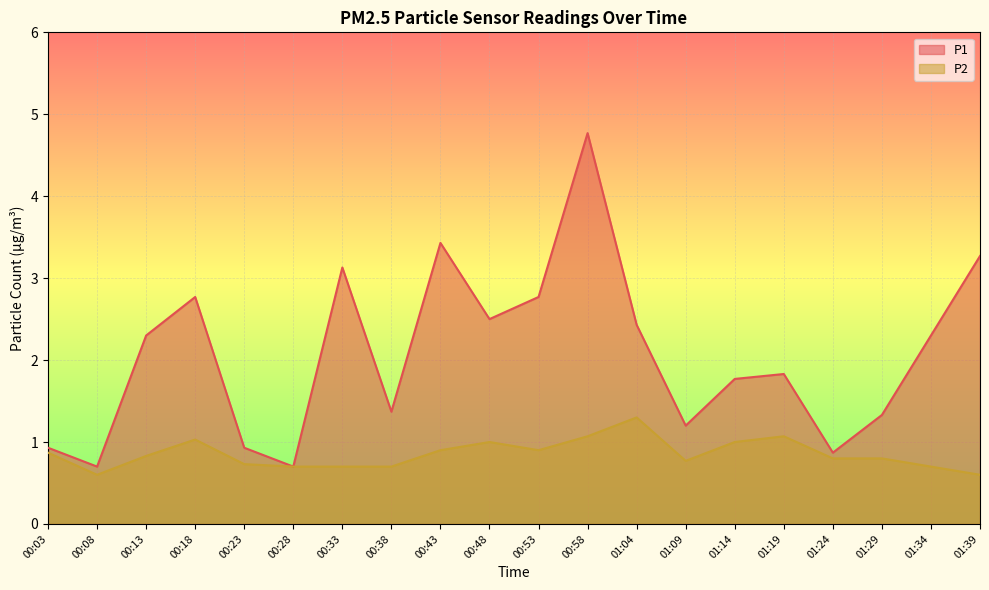

At 00:48, list the series in order from smallest to largest.

P2, P1